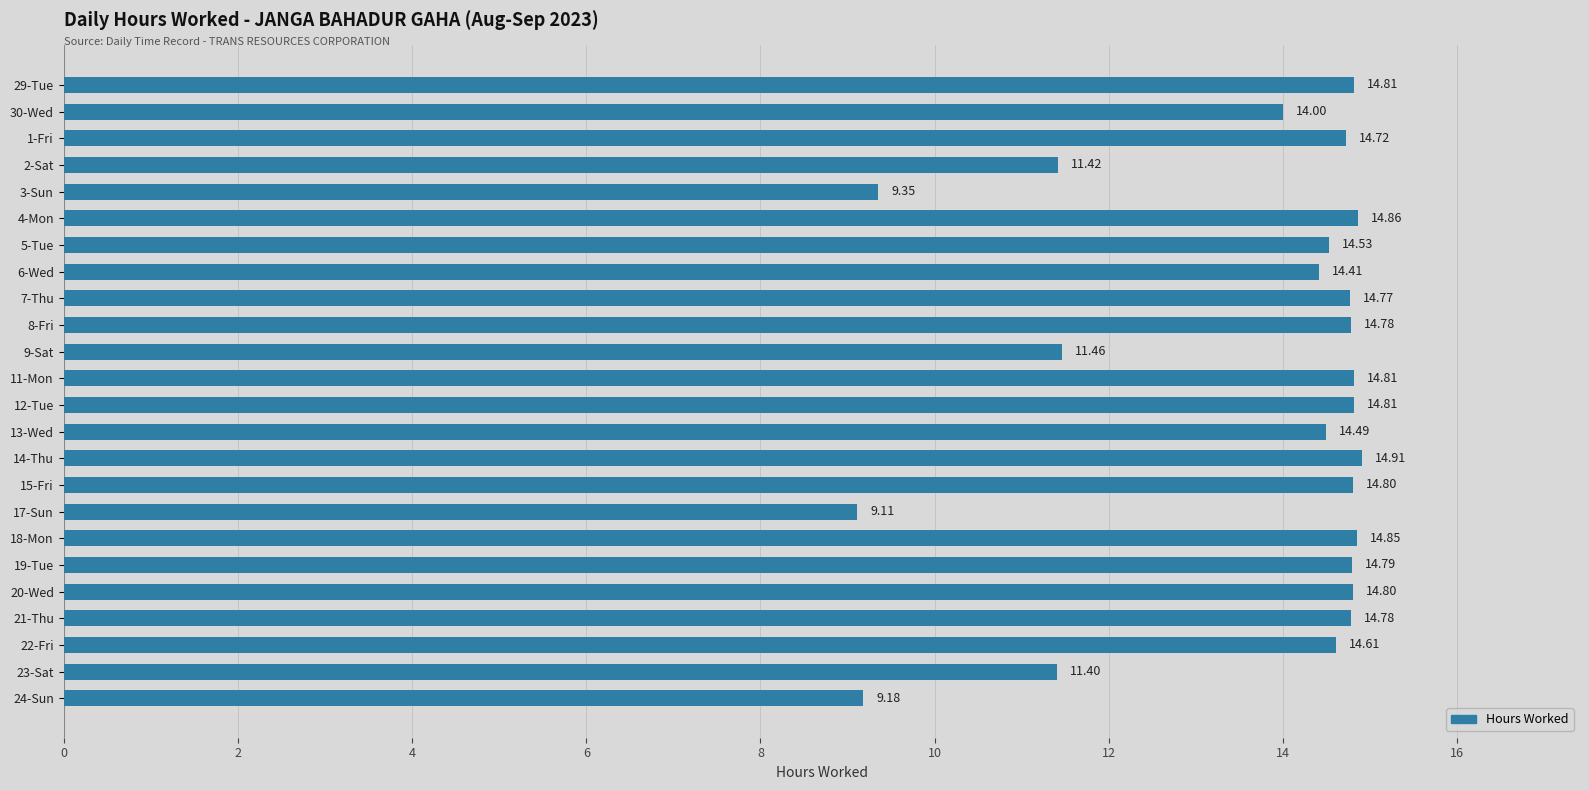

How many data points are less than 14?

6